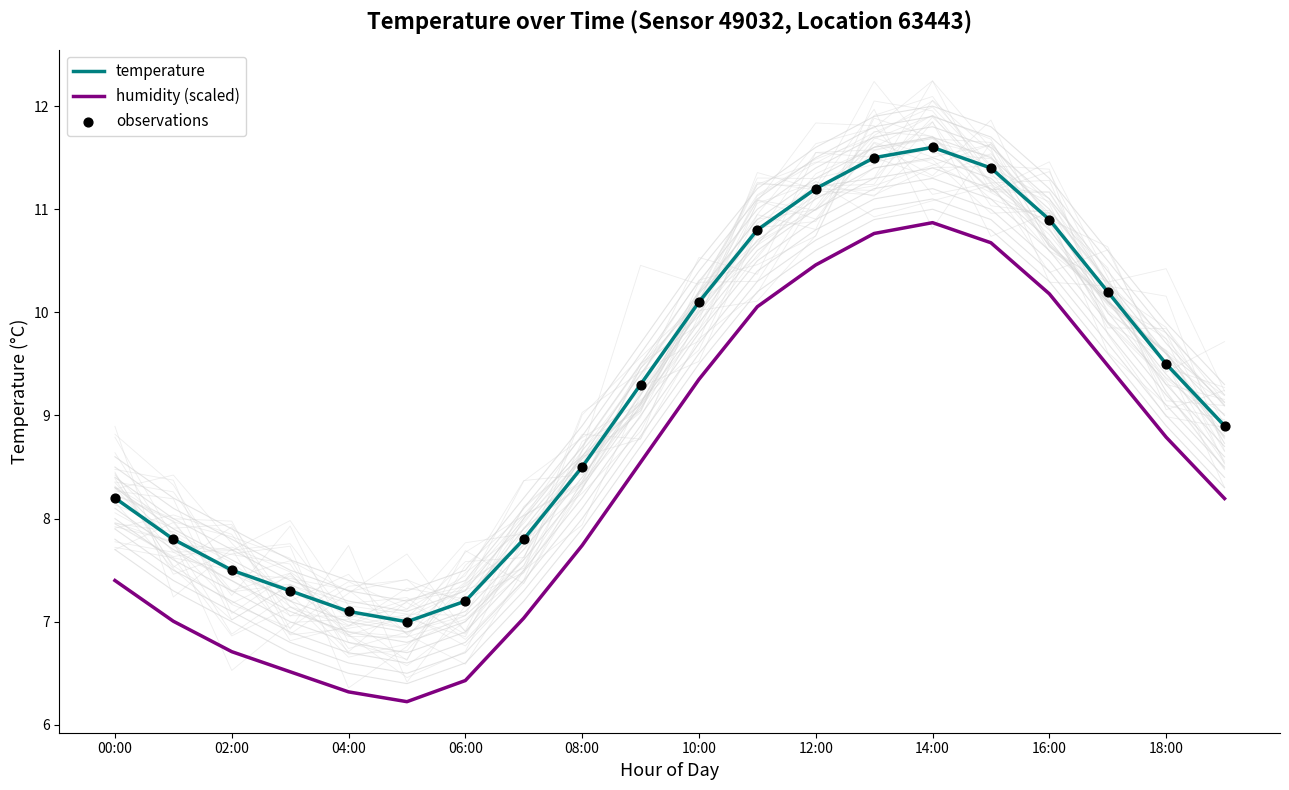

Which series has the widest spread of Y values?

humidity (scaled)